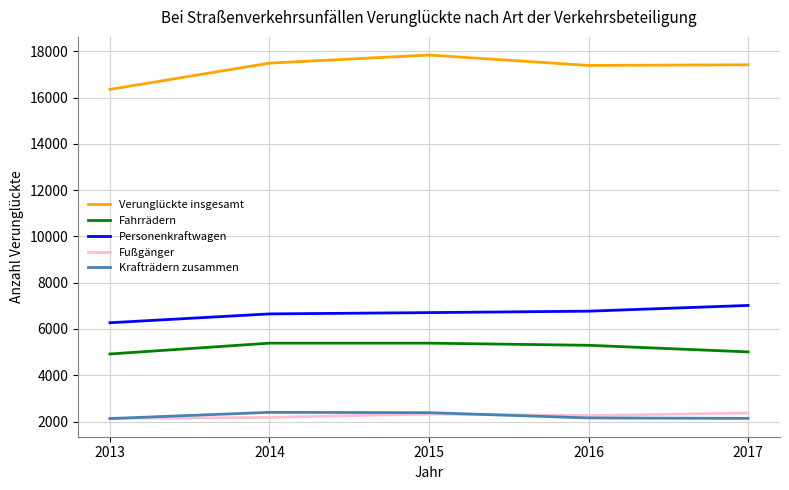

Which series has the widest spread of values?

Verunglückte insgesamt